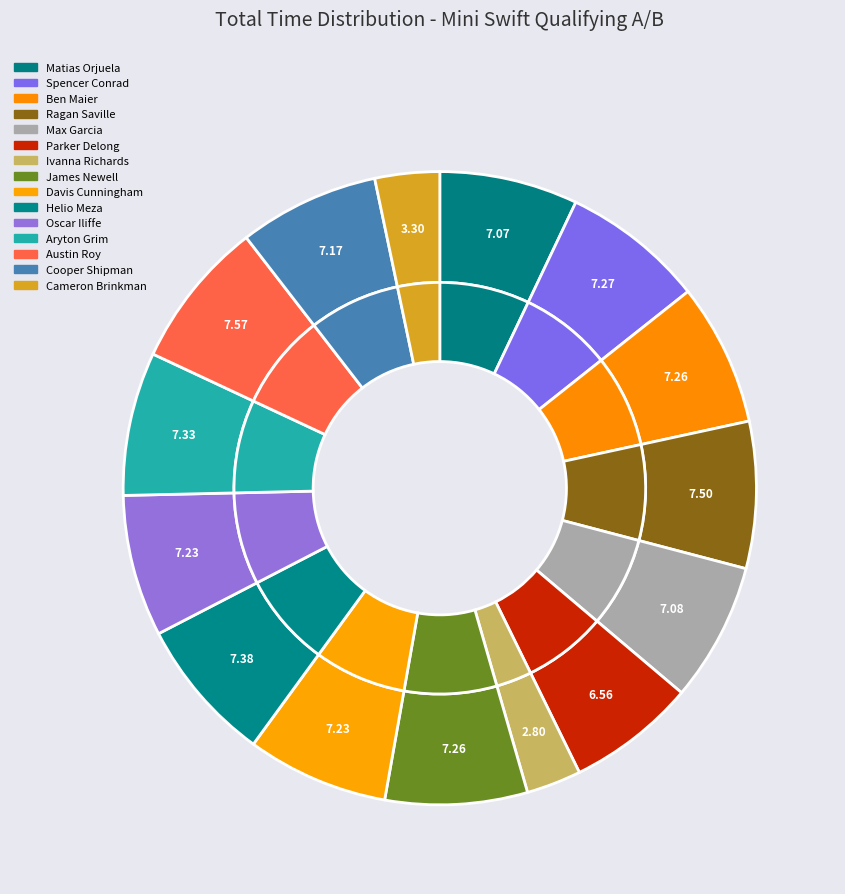

Between Davis Cunningham and Cameron Brinkman, which is larger?

Davis Cunningham